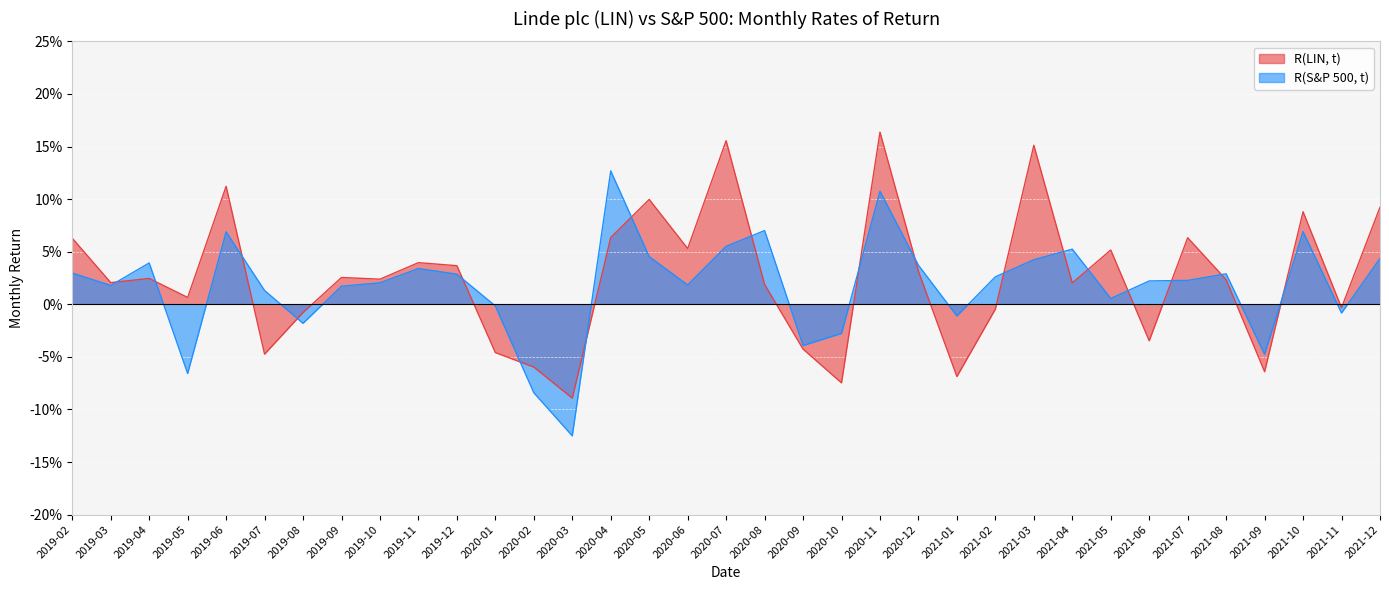

At which label is R(S&P 500, t) closest to 0?

2020-01